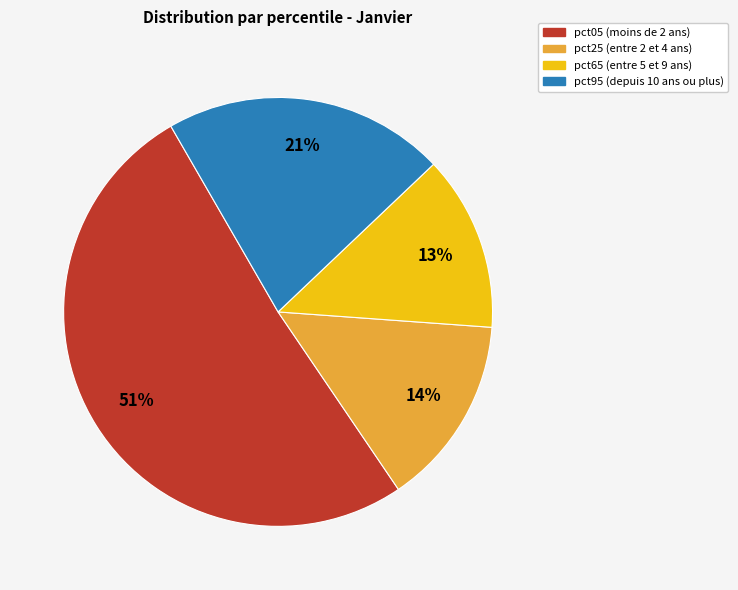

To the nearest percent, what is the average slice percentage?

25%